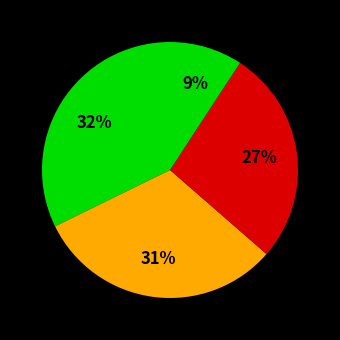

How many slices are in this pie chart?

4